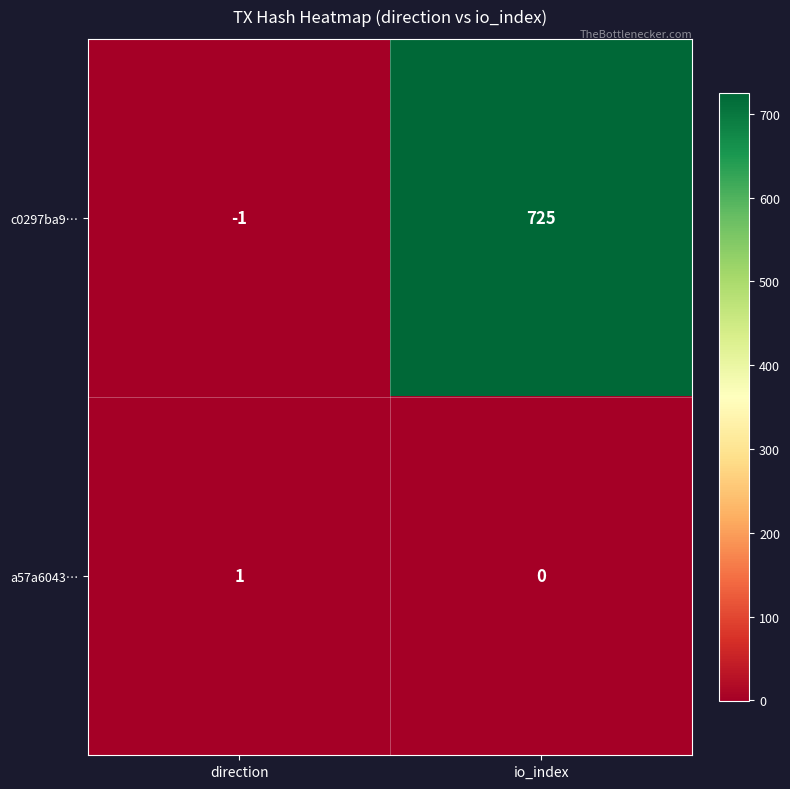

What is the difference between the highest and lowest values at direction?

2